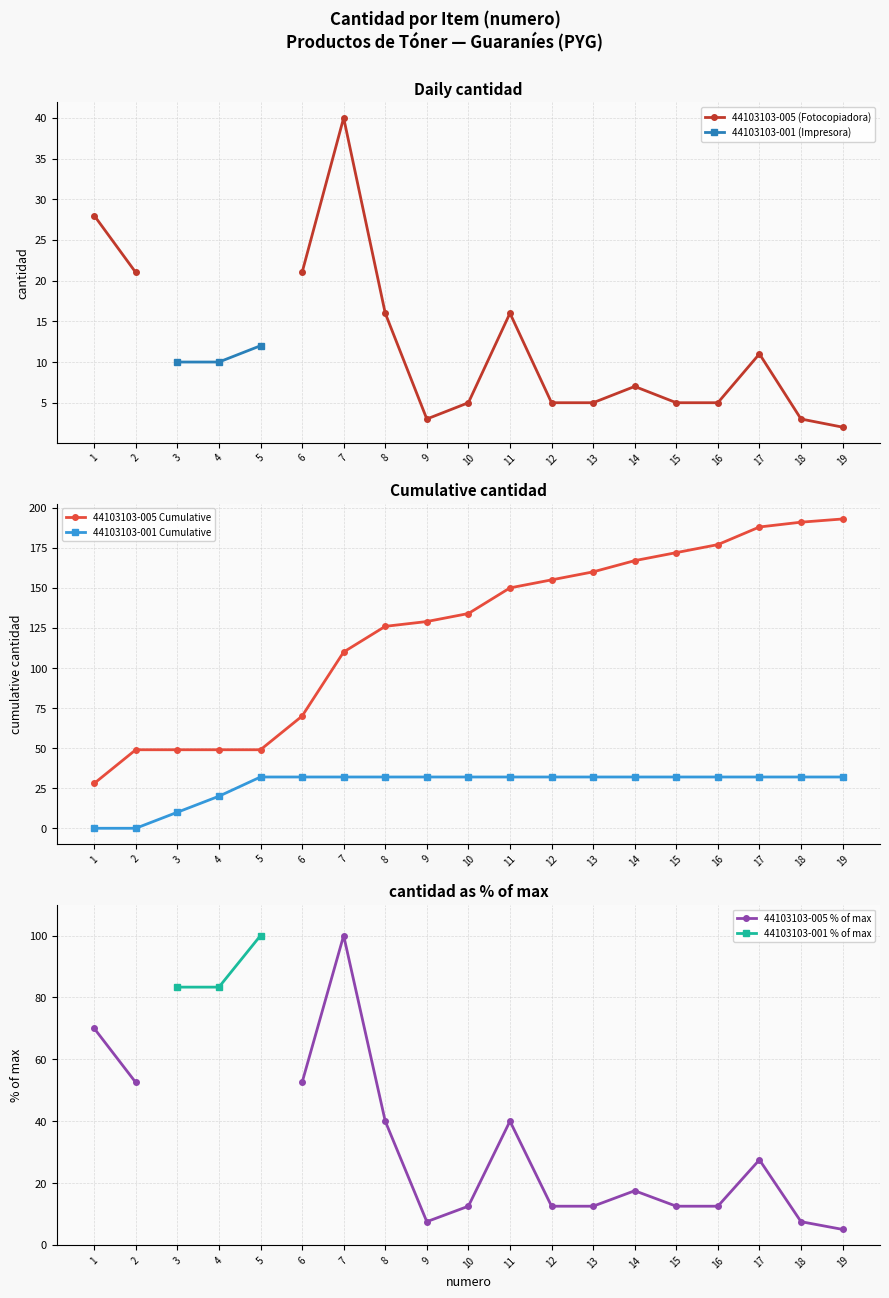

The value of 44103103-001 Cumulative at 15 is 44.5. True or false?

False